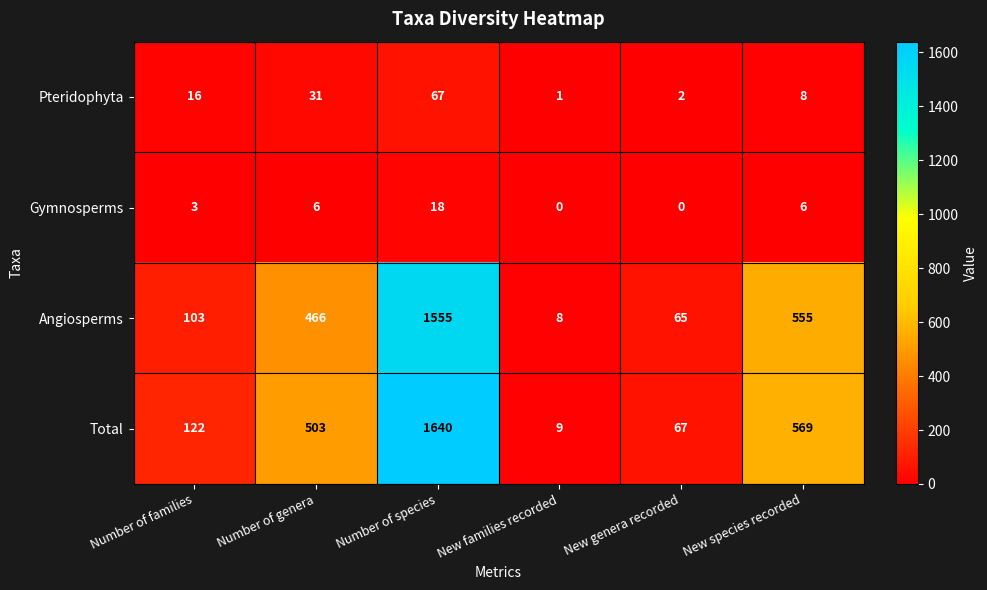

Reading left to right, transcribe all the data shown in this chart.

Pteridophyta: 16	31	67	1	2	8
Gymnosperms: 3	6	18	0	0	6
Angiosperms: 103	466	1555	8	65	555
Total: 122	503	1640	9	67	569